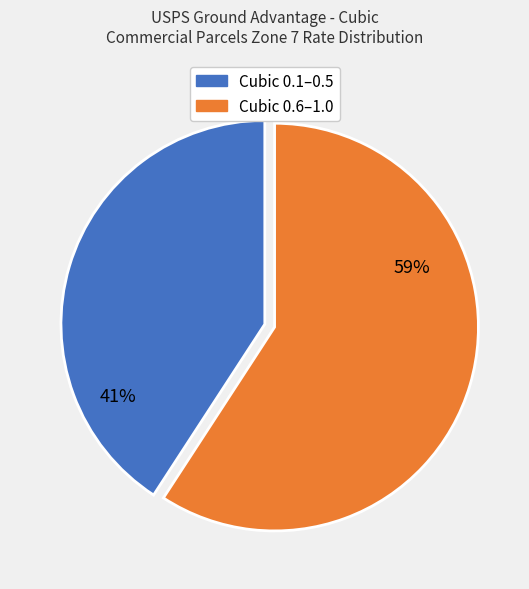

Does any single category account for the majority?

Yes